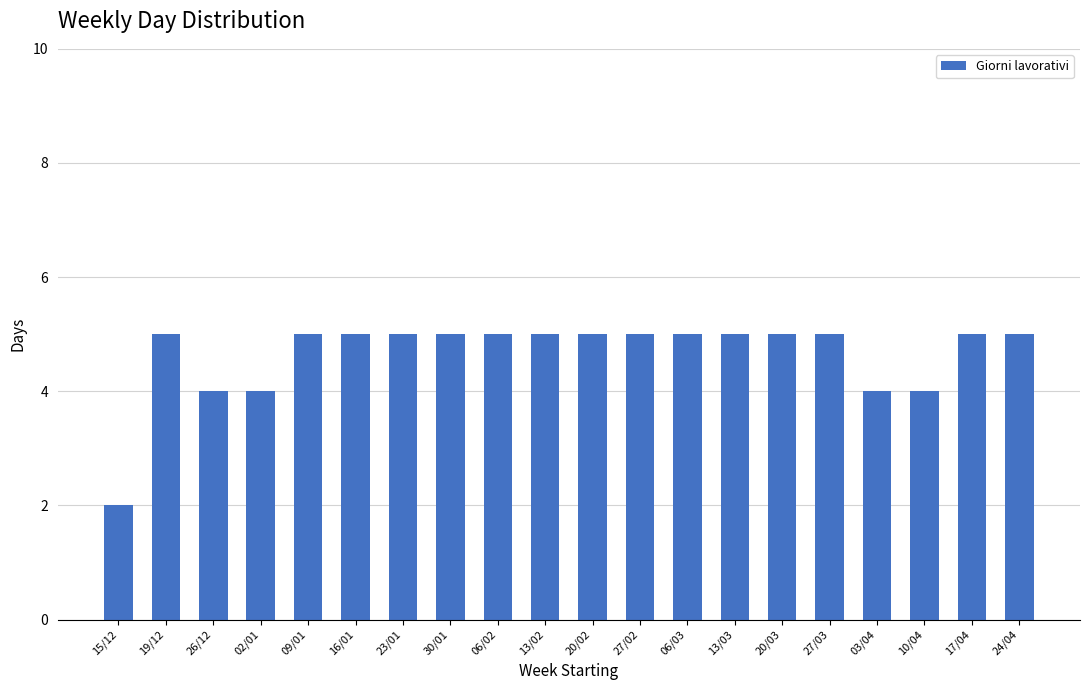

Reading left to right, transcribe all the data shown in this chart.

2	5	4	4	5	5	5	5	5	5	5	5	5	5	5	5	4	4	5	5